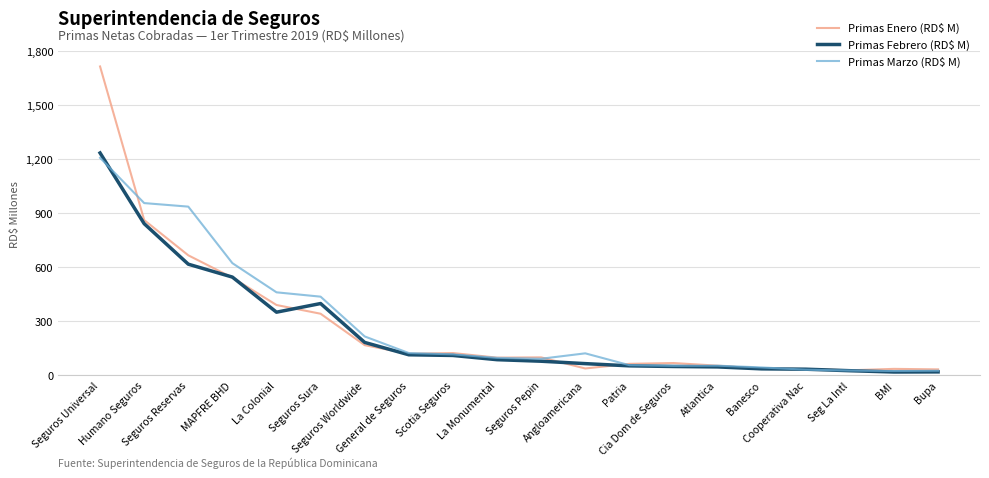

What is the maximum value for Primas Enero (RD$ M)?

1715.6